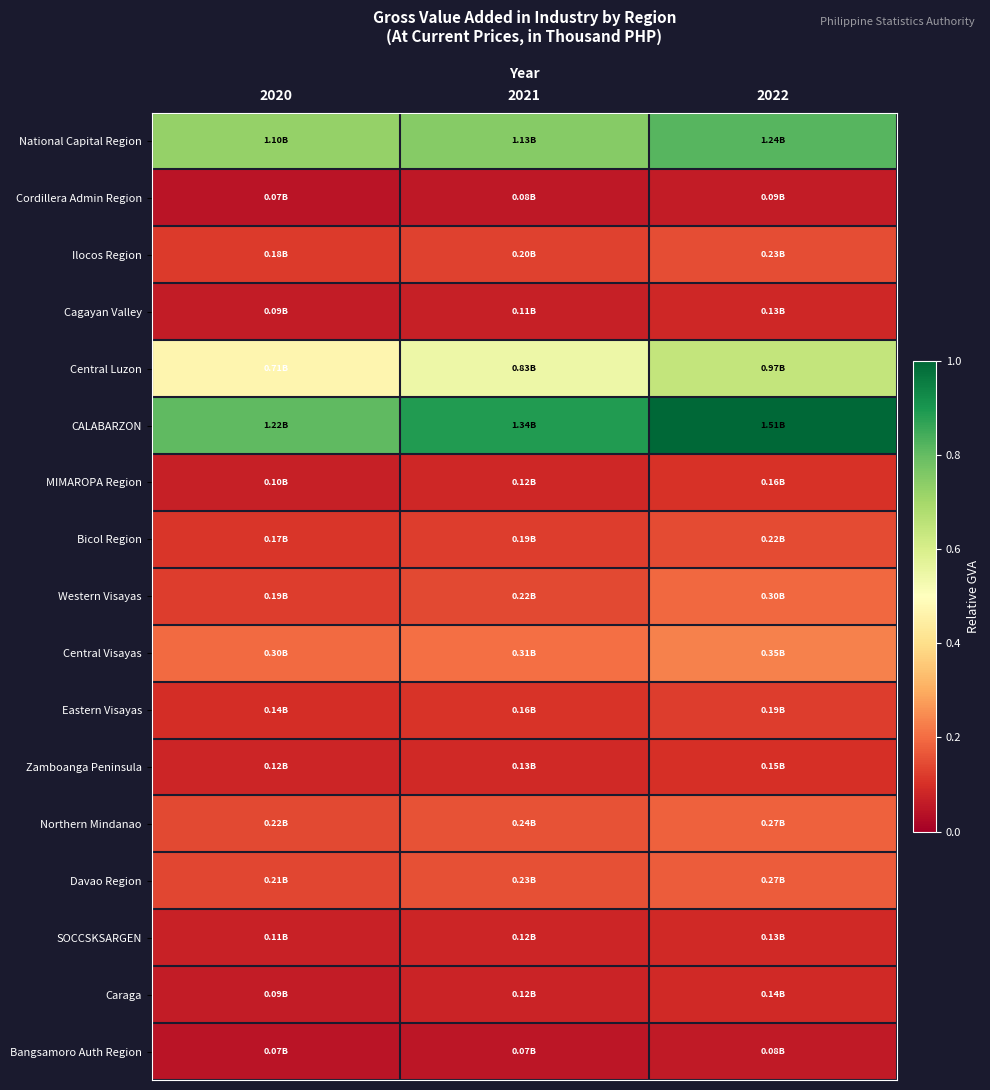

Which category has the highest value across all series?

2022